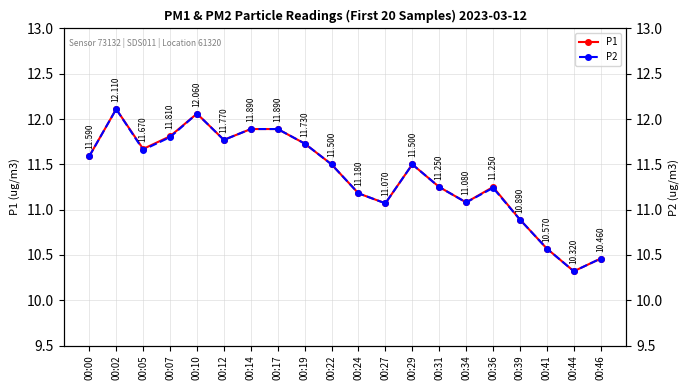

What is the difference between the maximum and second lowest values in the P2 series?

1.6